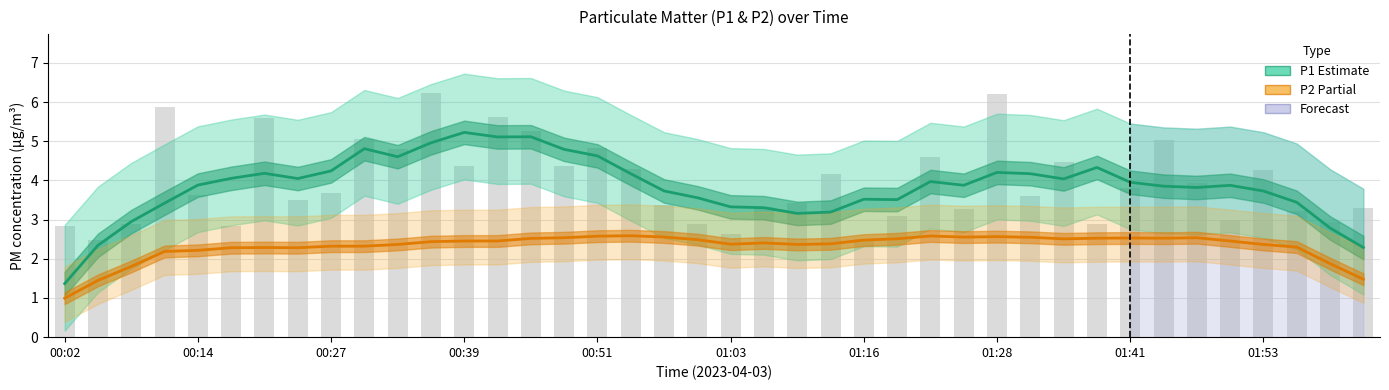

What is the smallest value displayed?

1.0